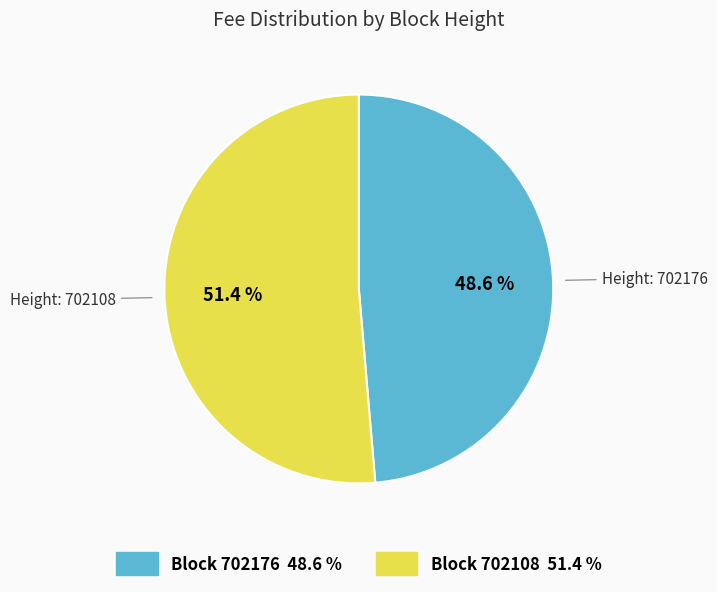

Is there a majority slice in this chart?

Yes